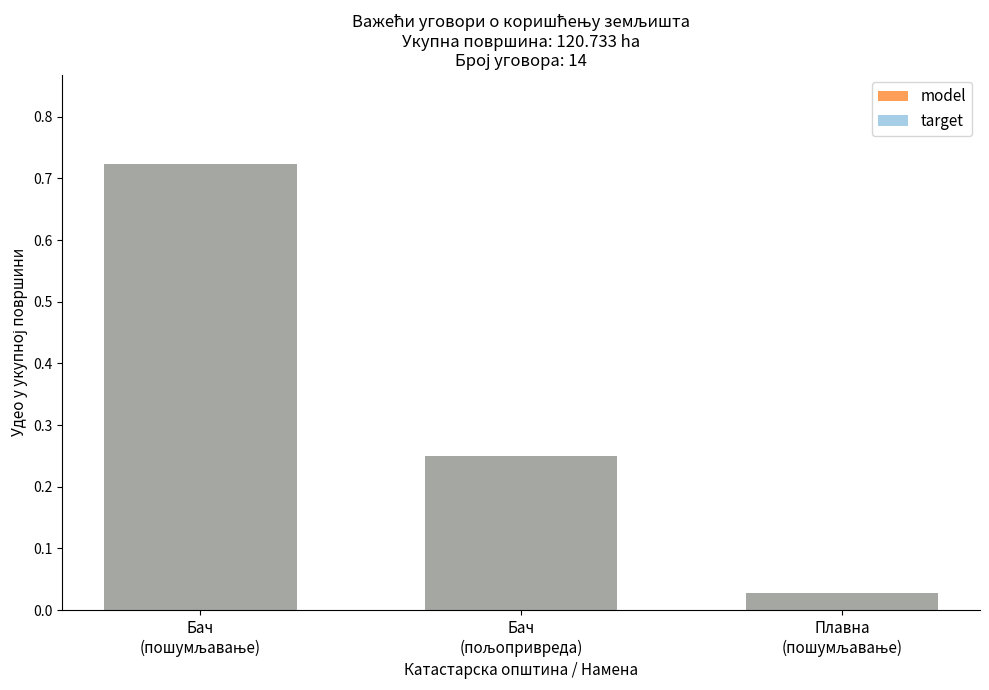

How many bars are there in each group?

2